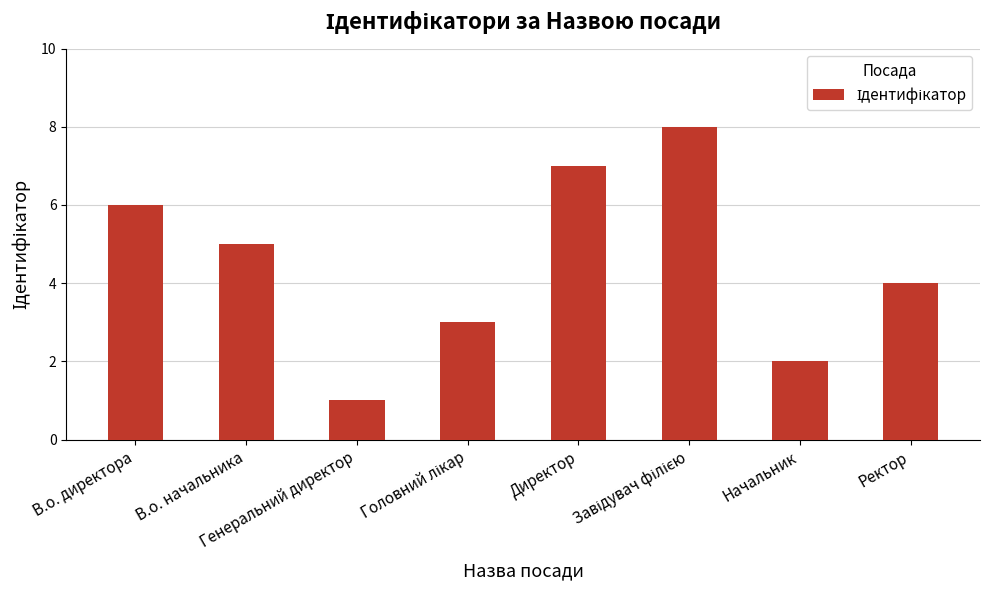

How many series are shown in this chart?

1